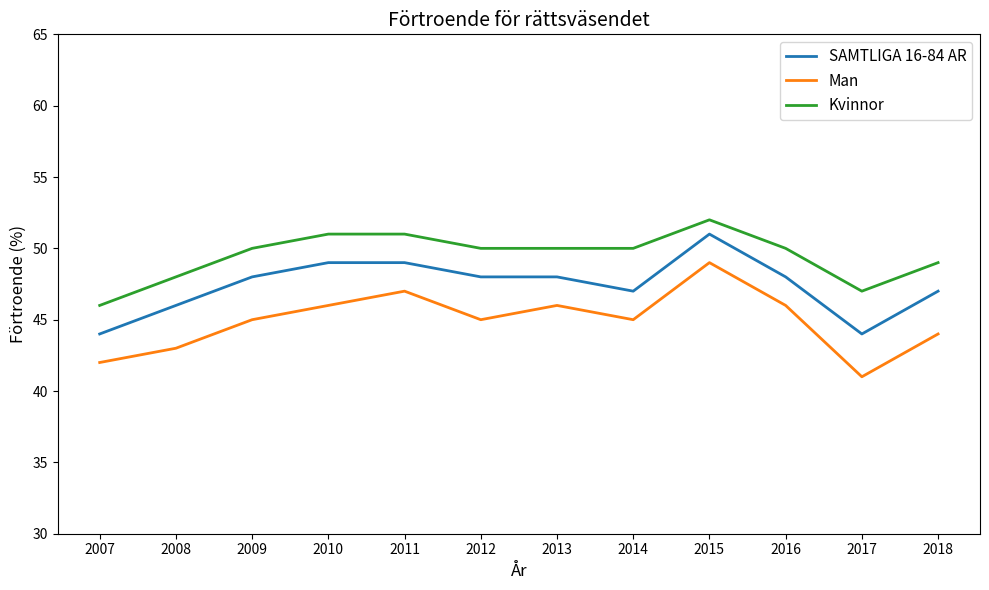

What is the maximum value for Man?

49